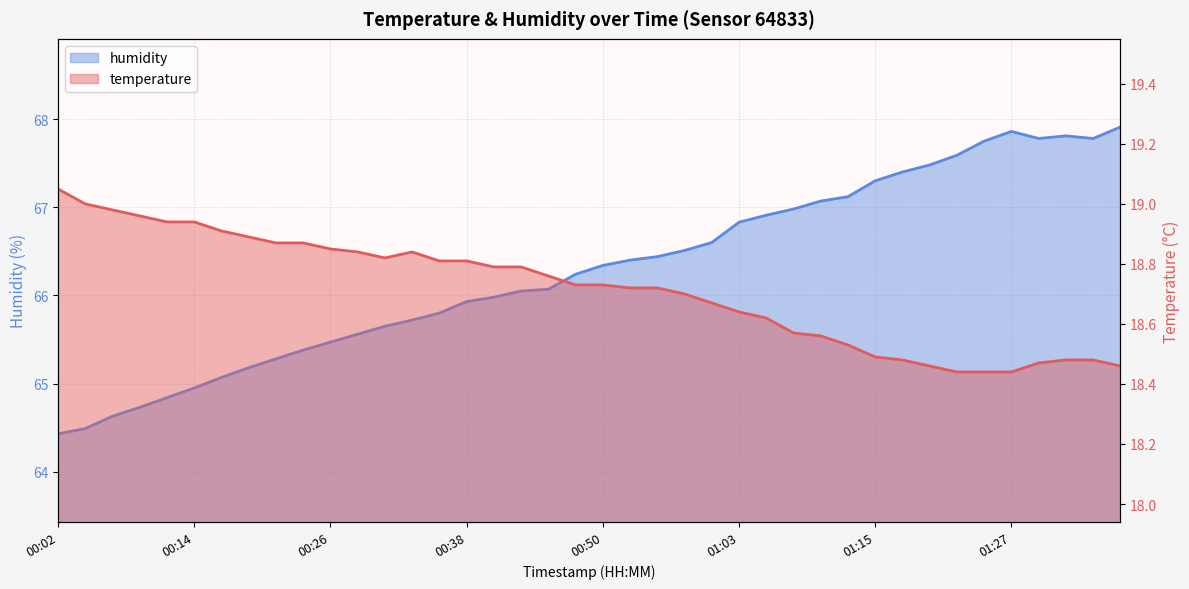

Which label corresponds to the largest value in the chart?

01:37